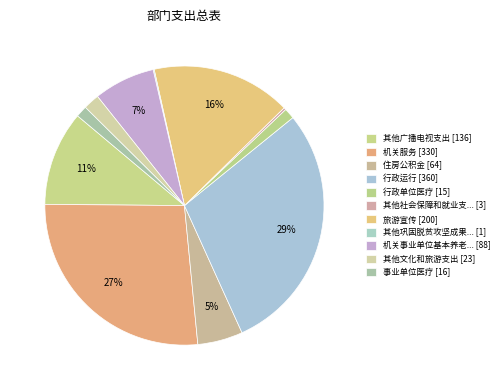

Rank the categories by value from highest to lowest.

行政运行, 机关服务, 旅游宣传, 其他广播电视支出, 机关事业单位基本养老保险缴费支出, 住房公积金, 其他文化和旅游支出, 事业单位医疗, 行政单位医疗, 其他社会保障和就业支出, 其他巩固脱贫攻坚成果衔接乡村振兴支出